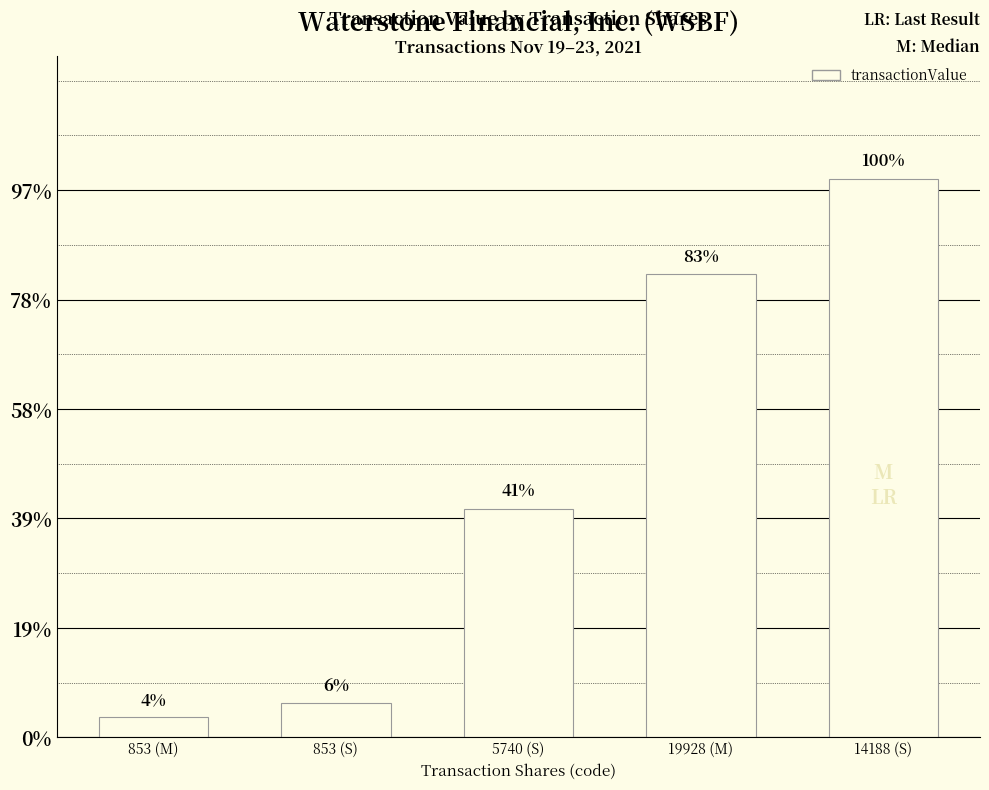

Are the bars horizontal?

No